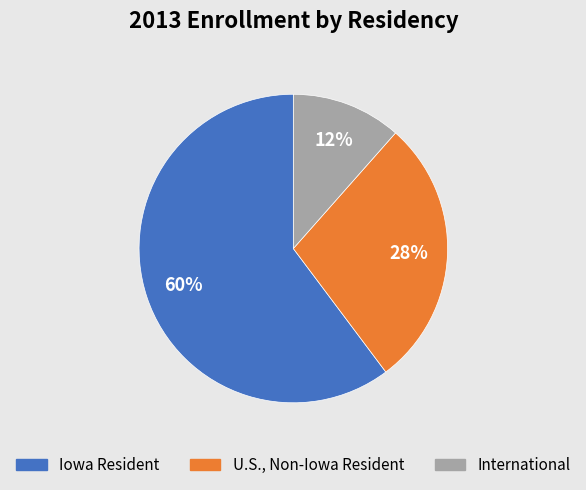

How many slices are in this pie chart?

3